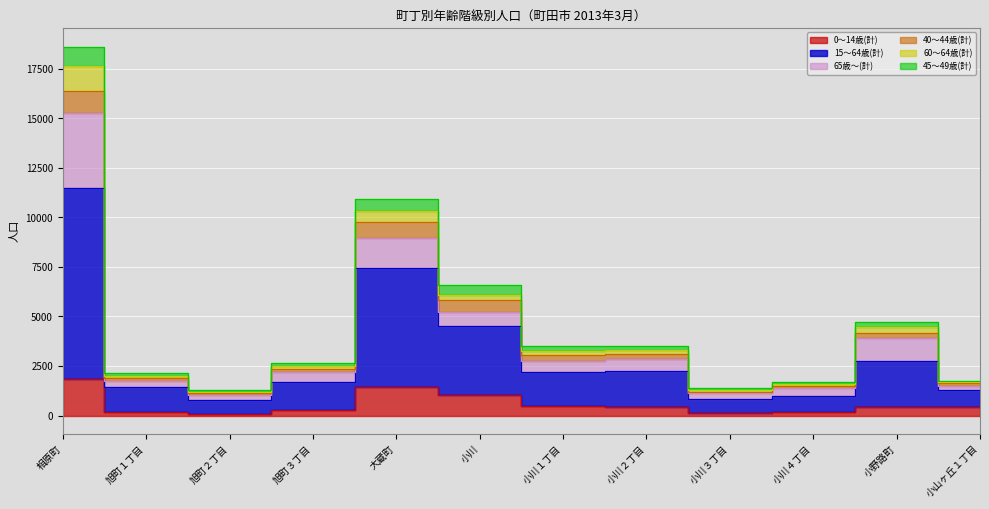

What is the label of the 2nd point from the left?

旭町１丁目